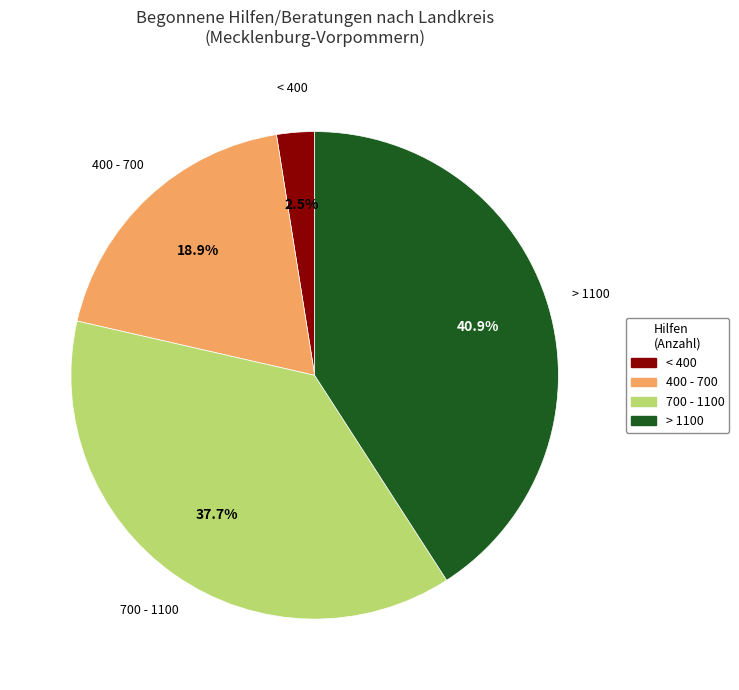

How many slices are in this pie chart?

4